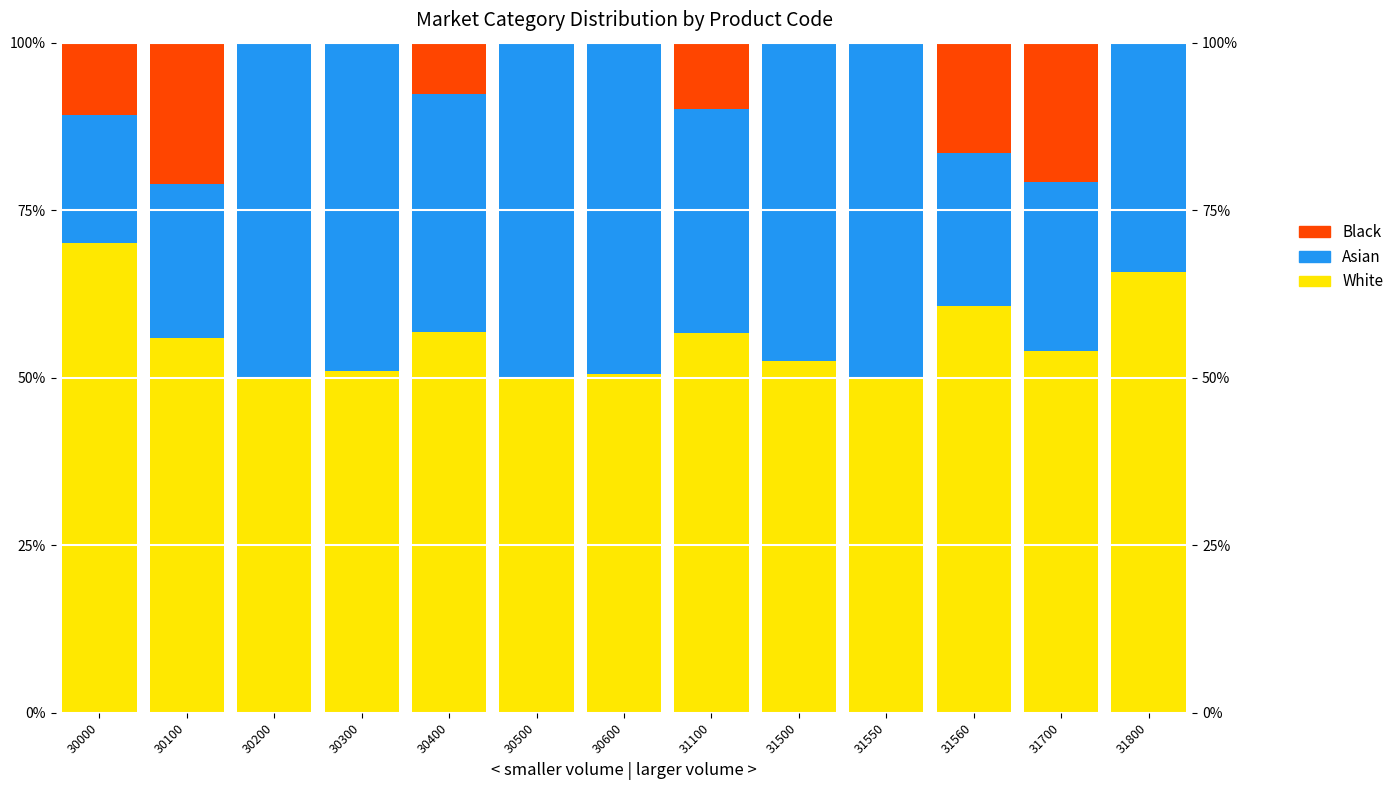

Which series has the largest total across all categories?

White